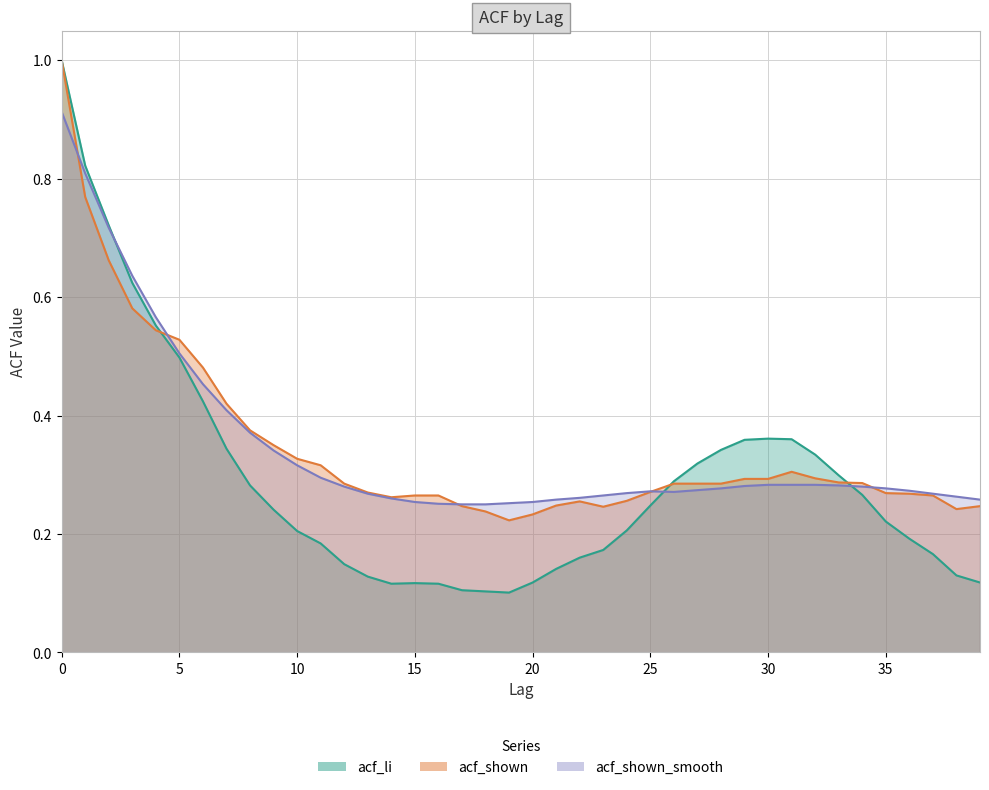

How many times do acf_shown_smooth and acf_li cross each other?

3